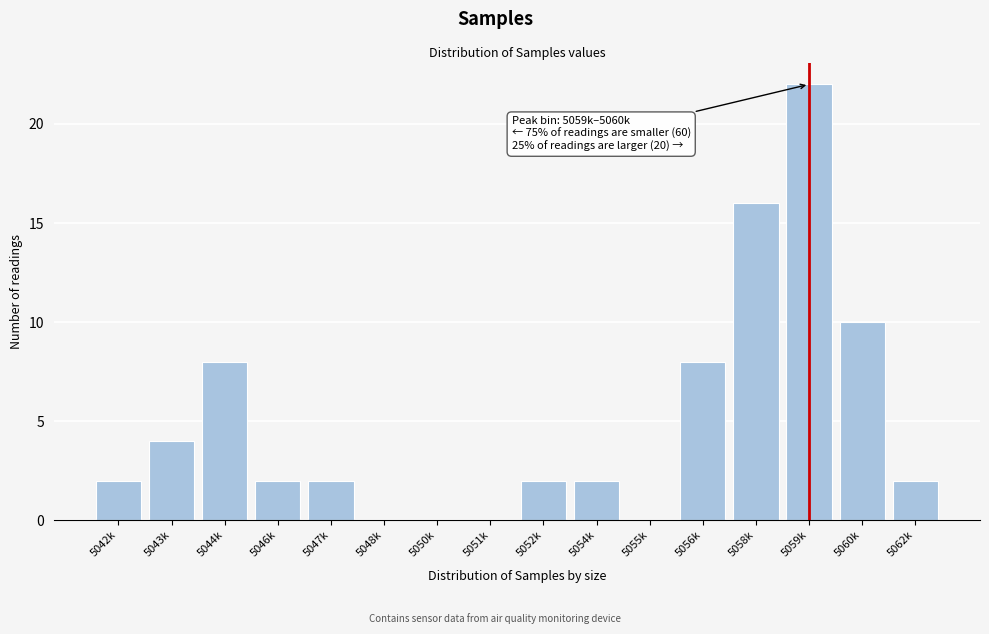

Reading right to left, transcribe all the data shown in this chart.

5062k=2	5060k=10	5059k=22	5058k=16	5056k=8	5055k=0	5054k=2	5052k=2	5051k=0	5050k=0	5048k=0	5047k=2	5046k=2	5044k=8	5043k=4	5042k=2